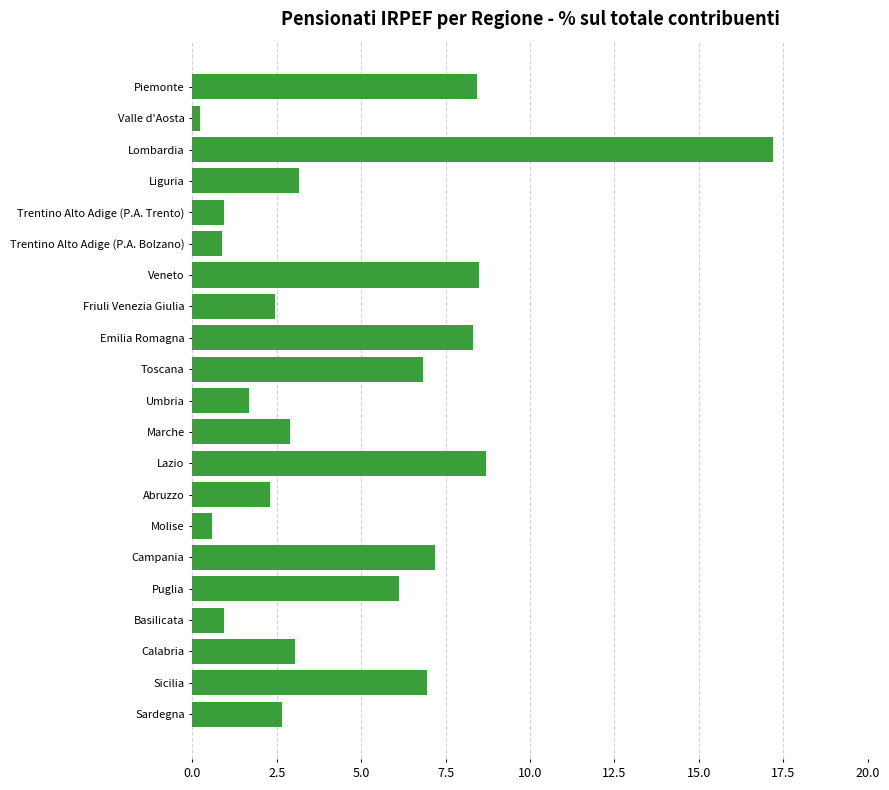

True or false: the data shows 1.7 at Umbria.

True